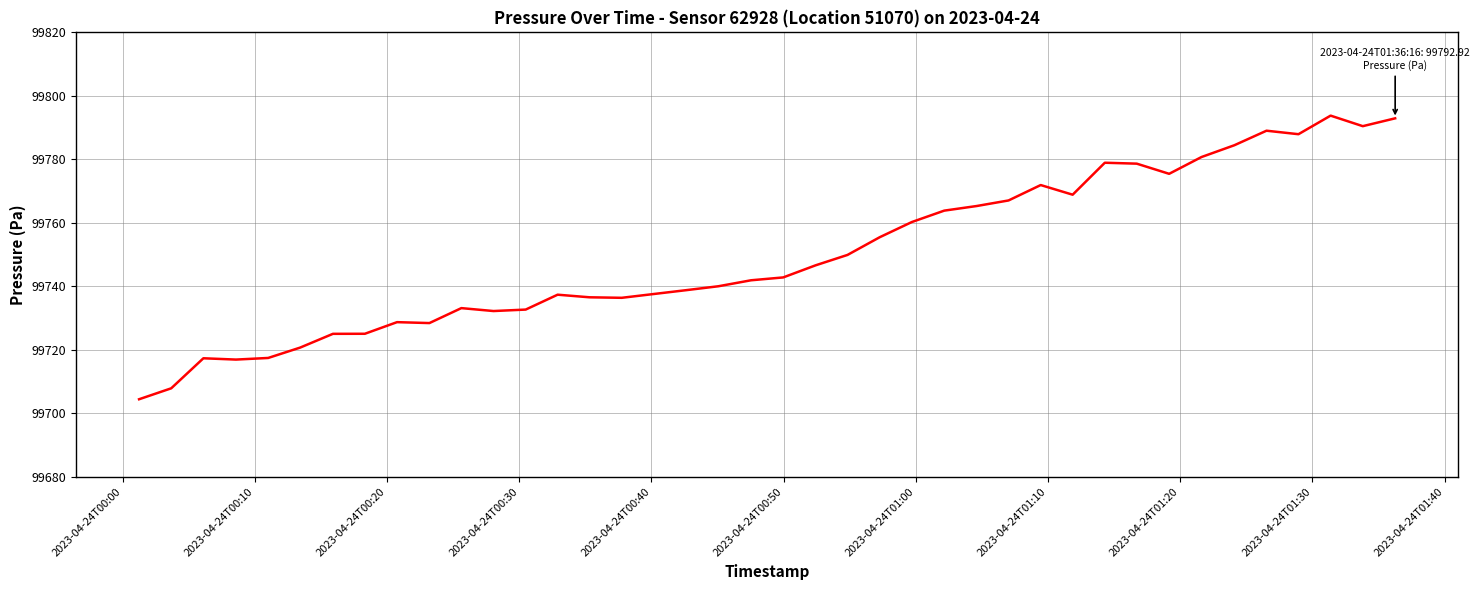

What is the greatest value displayed?

99793.8